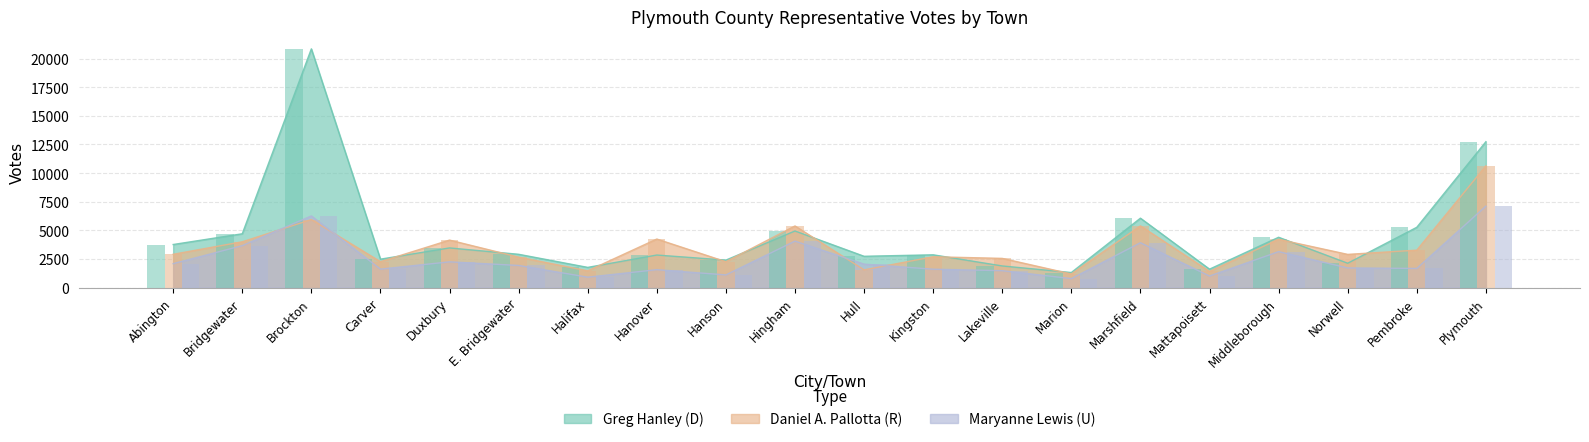

What is the average value of the Maryanne Lewis (U) series?

2494